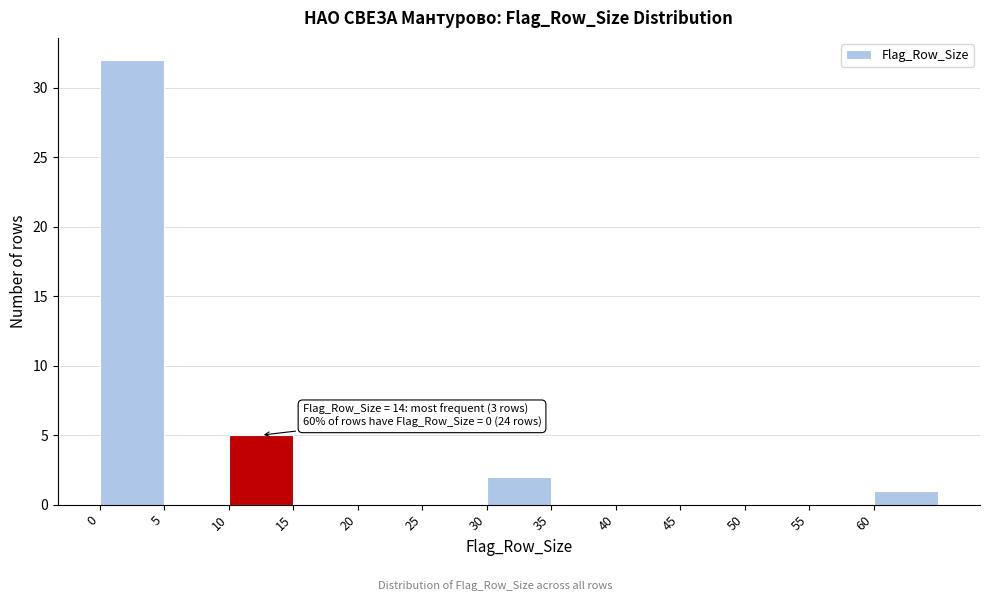

Which range on the x-axis has the tallest bar?

0 to 5